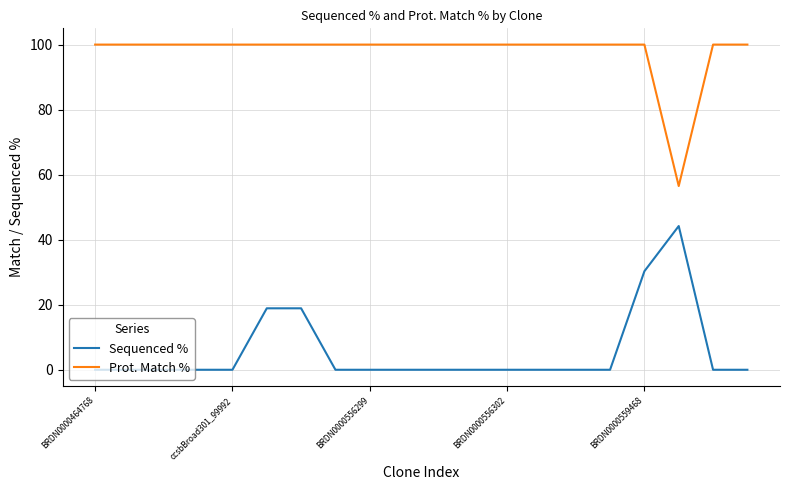

In Prot. Match %, how many points are lower than both neighbors (excluding endpoints)?

1